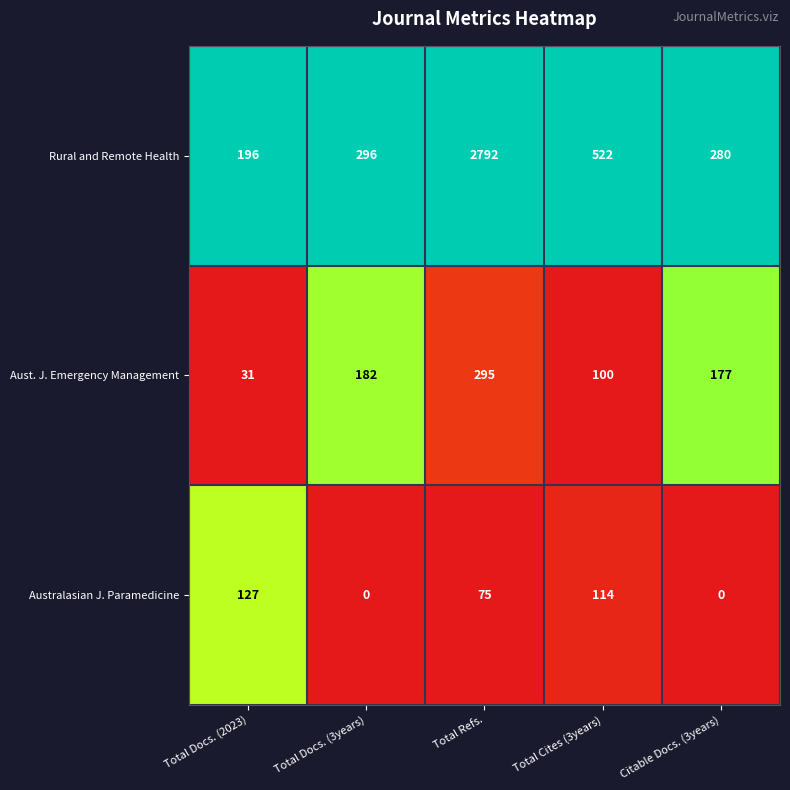

What is the difference between the highest and lowest values at Total Cites (3years)?

422